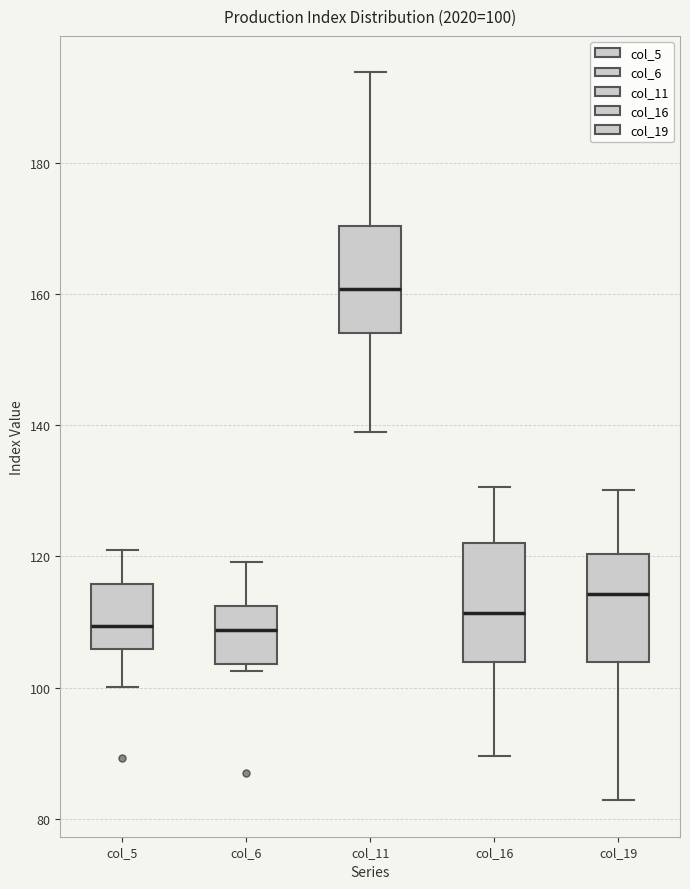

Which box's median line is the highest?

col_11